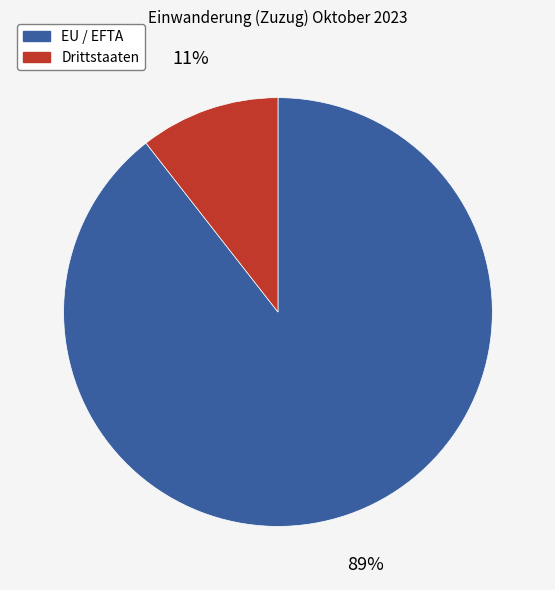

Count the number of slices in the pie.

2